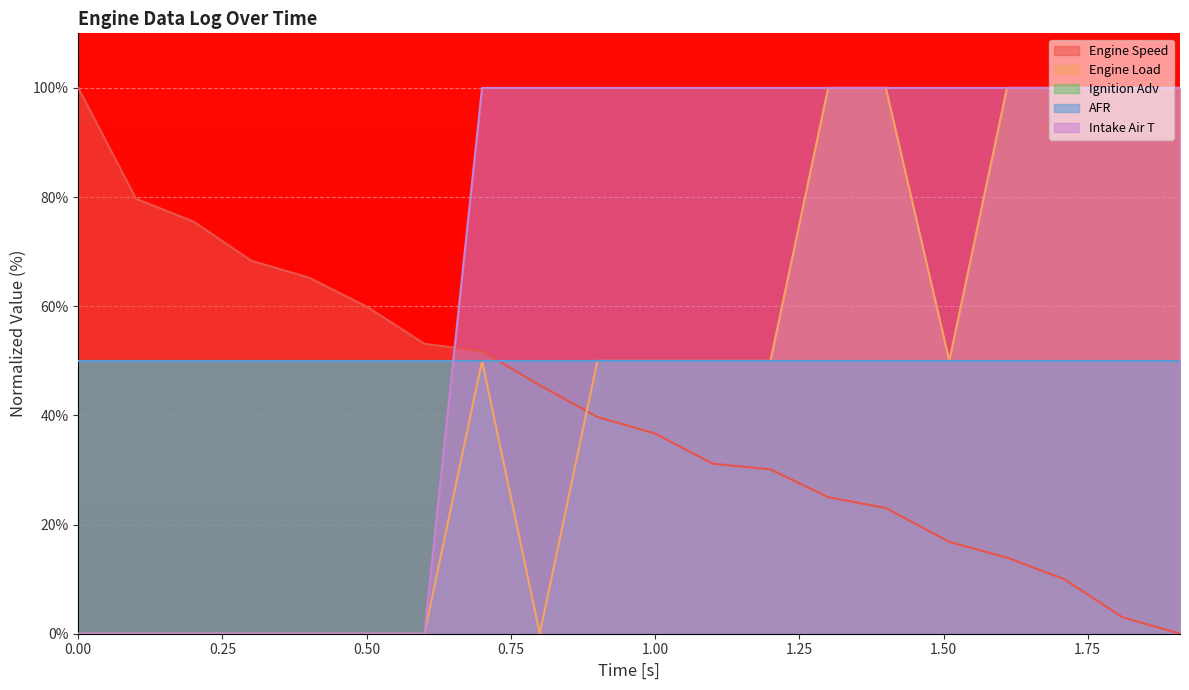

What is the label of the 16th point from the right?

0.4